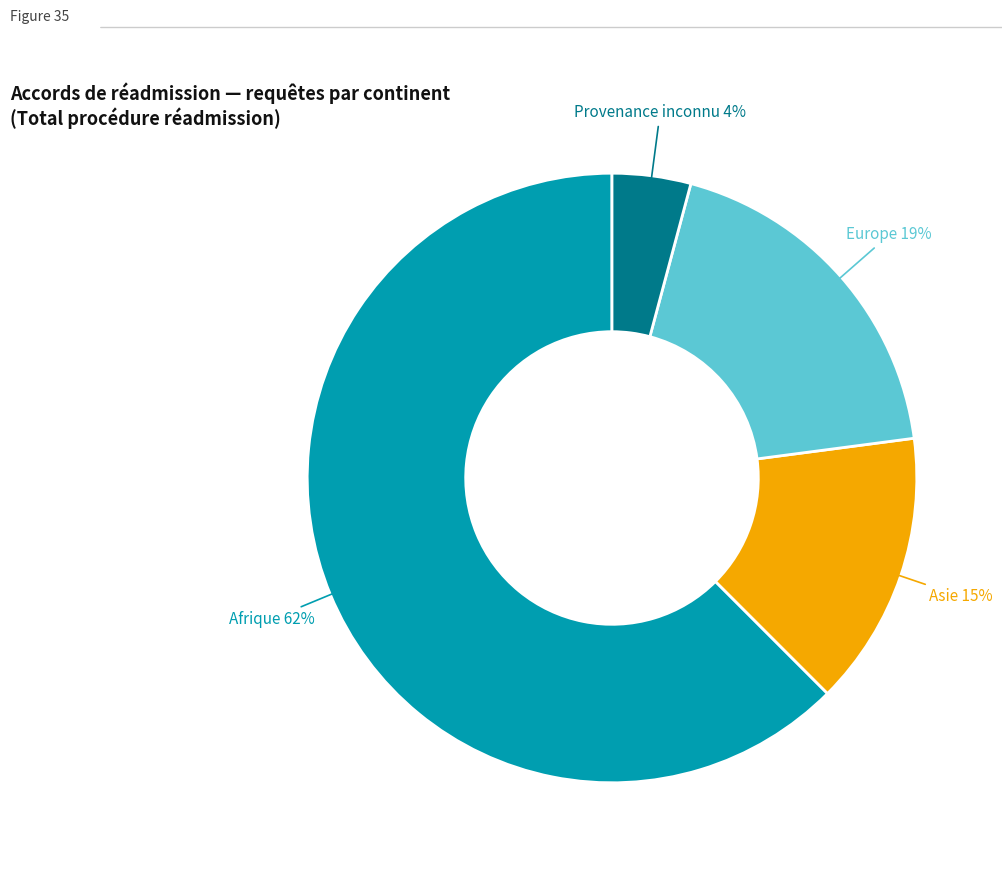

The Europe slice represents 27% of the pie. True or false?

False